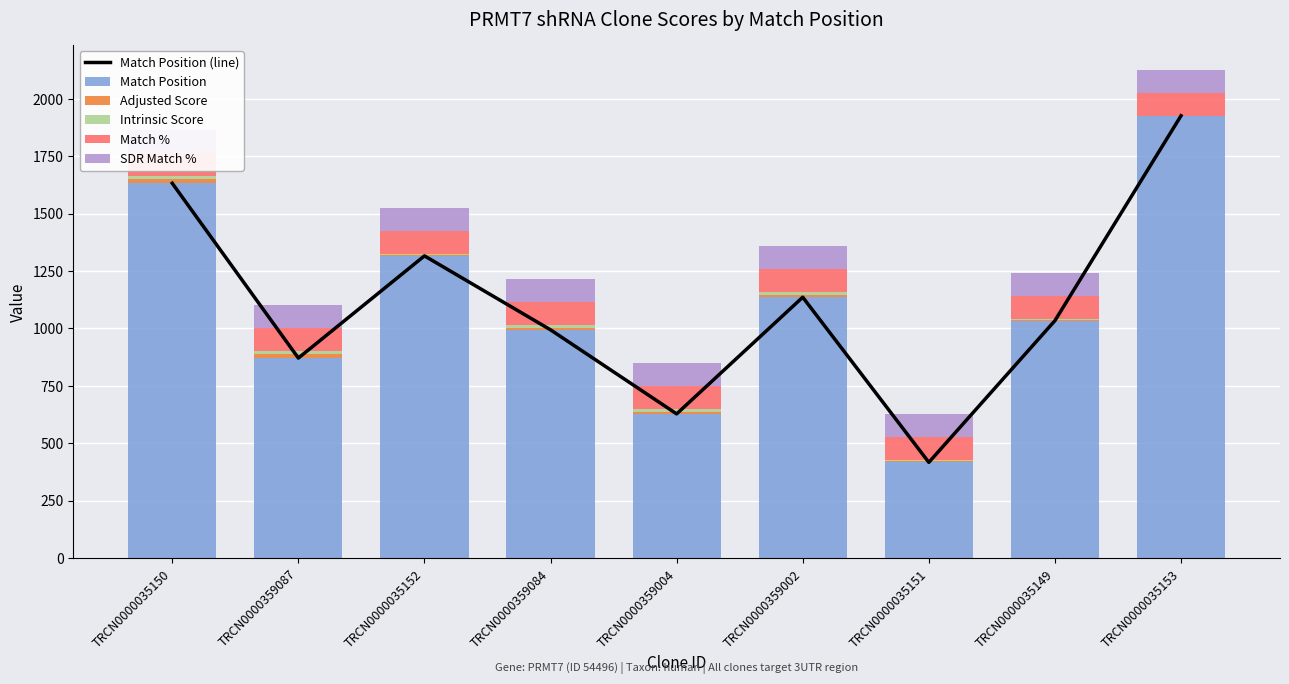

At which category is the sum across all series the highest?

TRCN0000035153